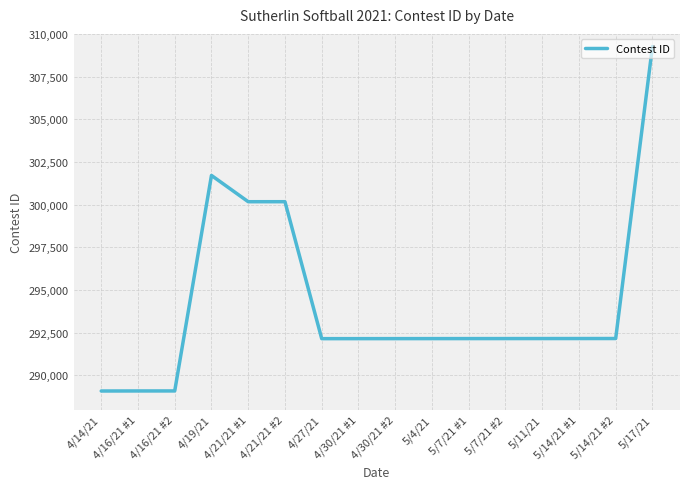

Is it true that the value at 5/7/21 #2 is 468517?

False